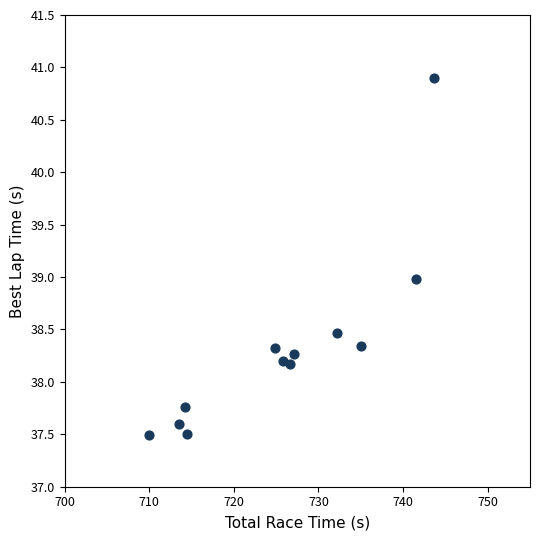

What is the average X value?

725.7